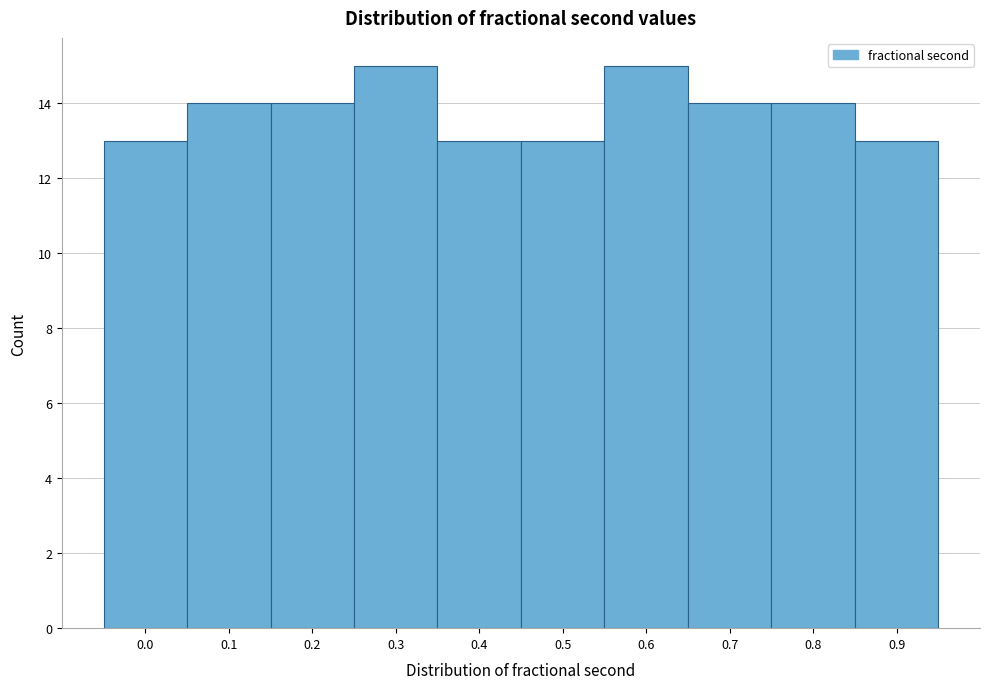

Reading right to left, what are all the values shown in this chart?

13	14	14	15	13	13	15	14	14	13